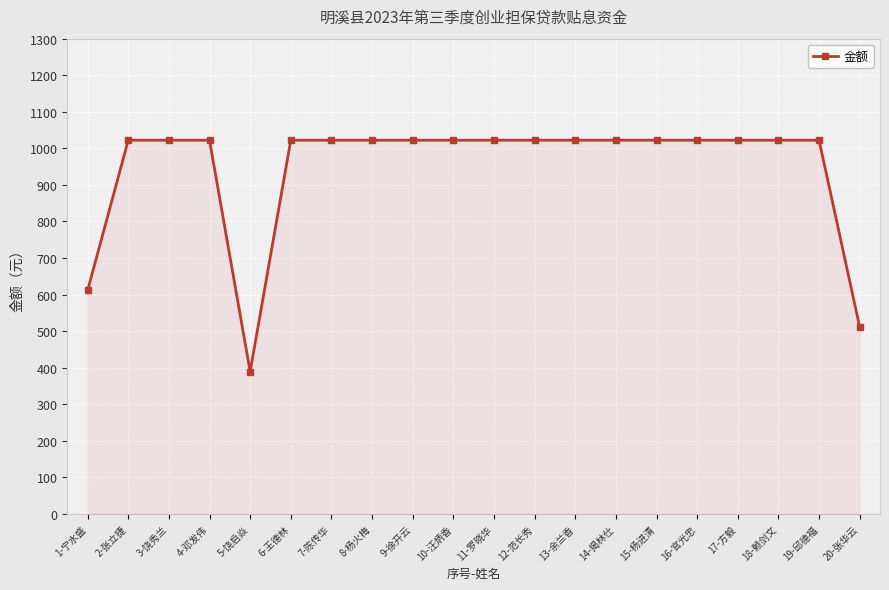

What is the difference between the maximum and minimum values?

633.3